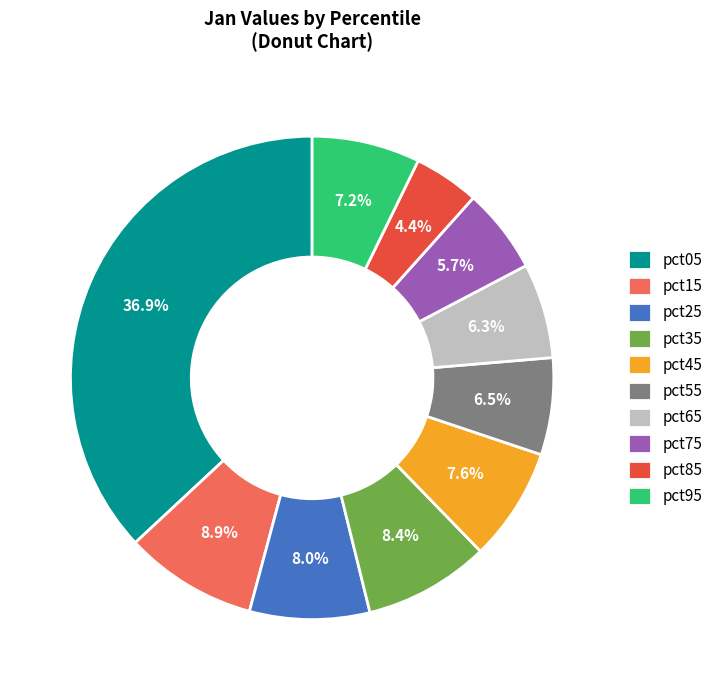

The pct45 slice represents 8% of the pie. True or false?

True